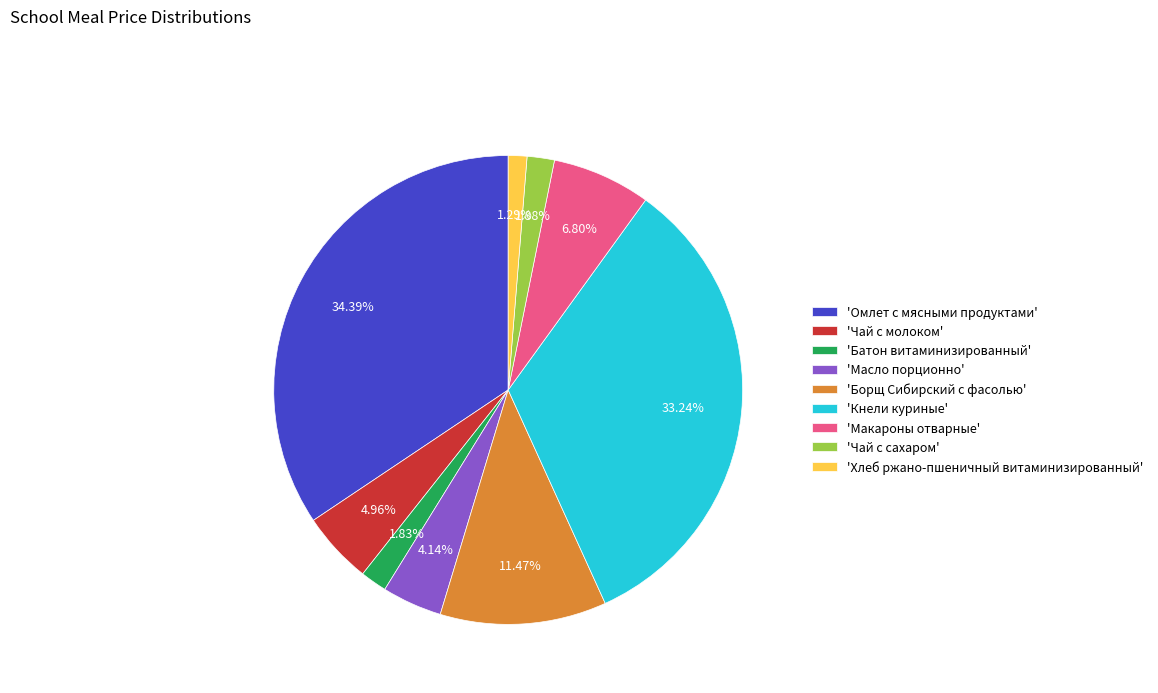

To the nearest percent, what is the average slice percentage?

11%